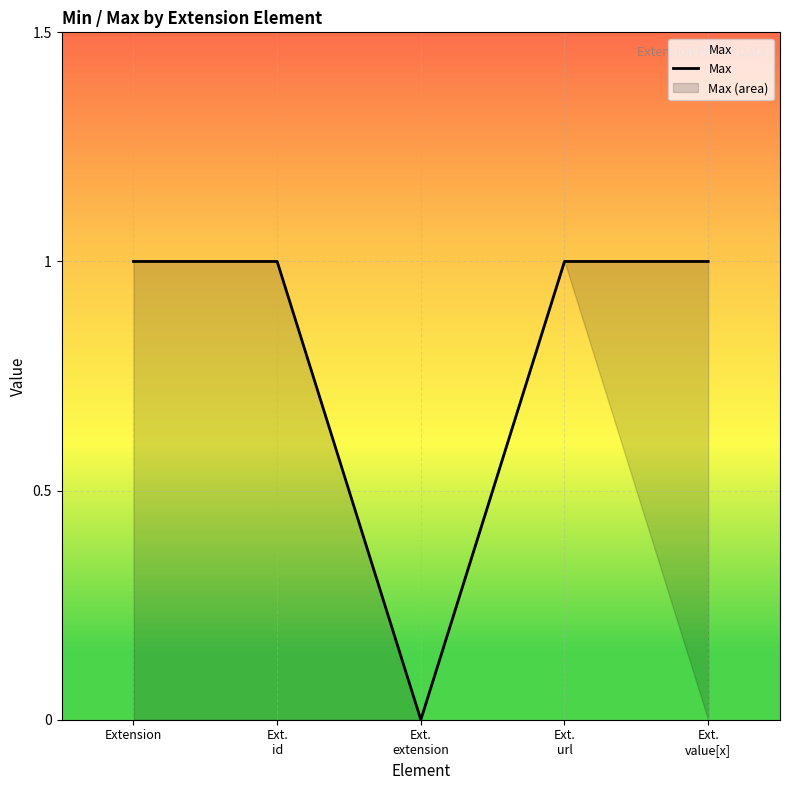

Reading left to right, what are all the values shown in this chart?

1	1	0	1	1